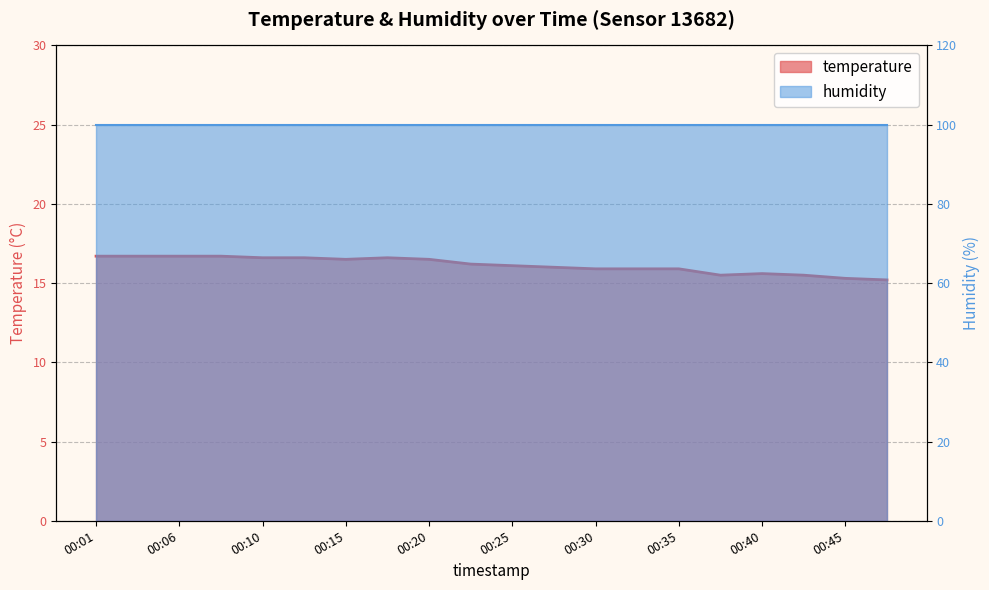

Rank the categories by value from highest to lowest.

00:01, 00:03, 00:06, 00:08, 00:10, 00:13, 00:18, 00:15, 00:20, 00:23, 00:25, 00:28, 00:30, 00:33, 00:35, 00:40, 00:38, 00:42, 00:45, 00:47